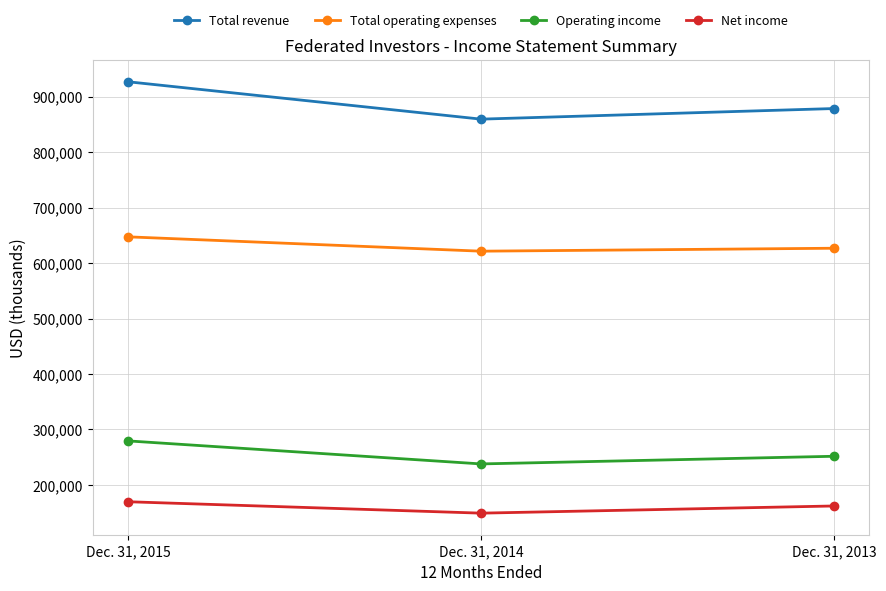

At which label does Net income first exceed 162177?

Dec. 31, 2015